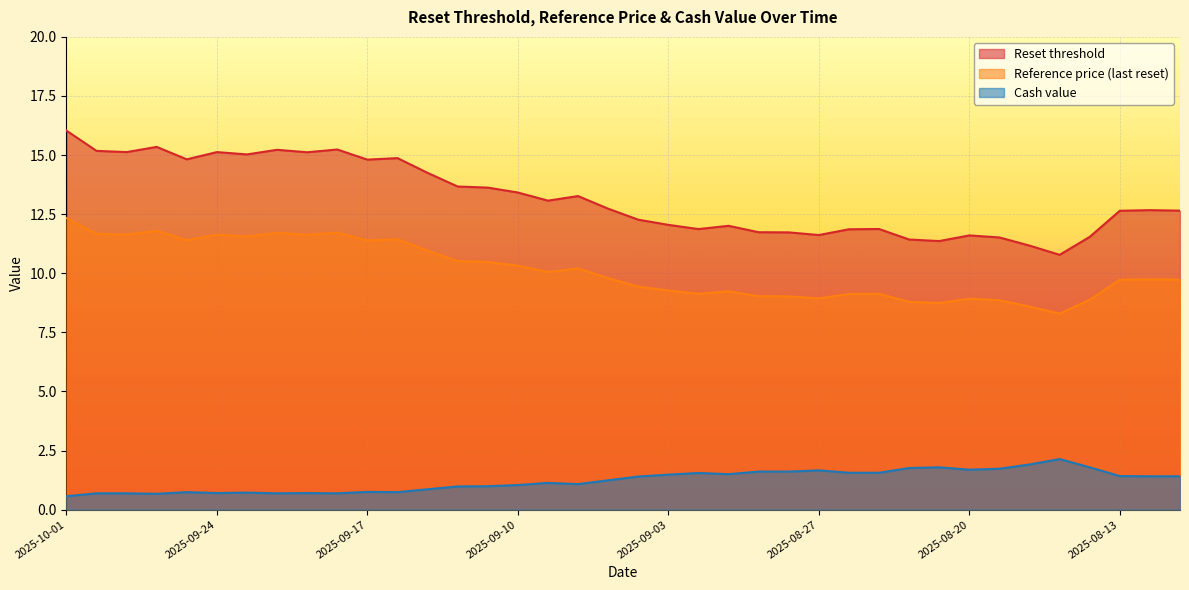

At which category does the chart reach its minimum across all series?

2025-10-01